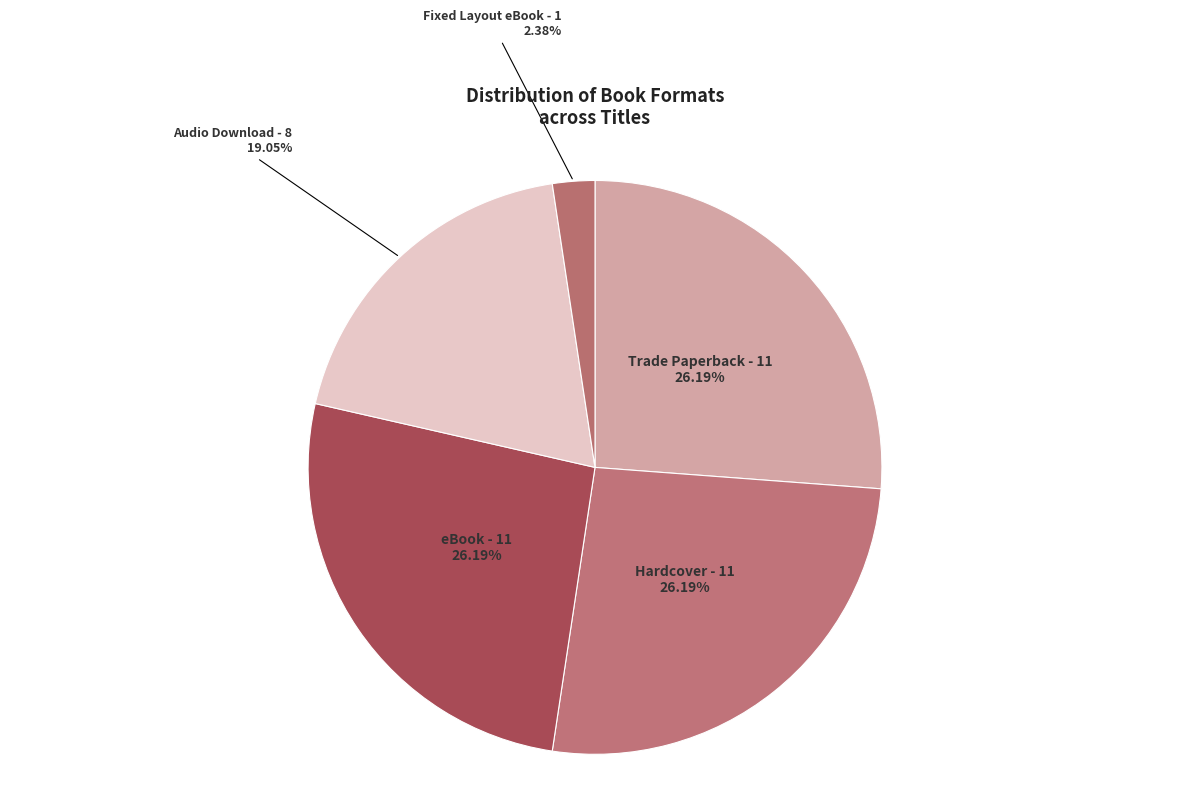

What is the smallest slice in the pie chart?

Fixed Layout eBook